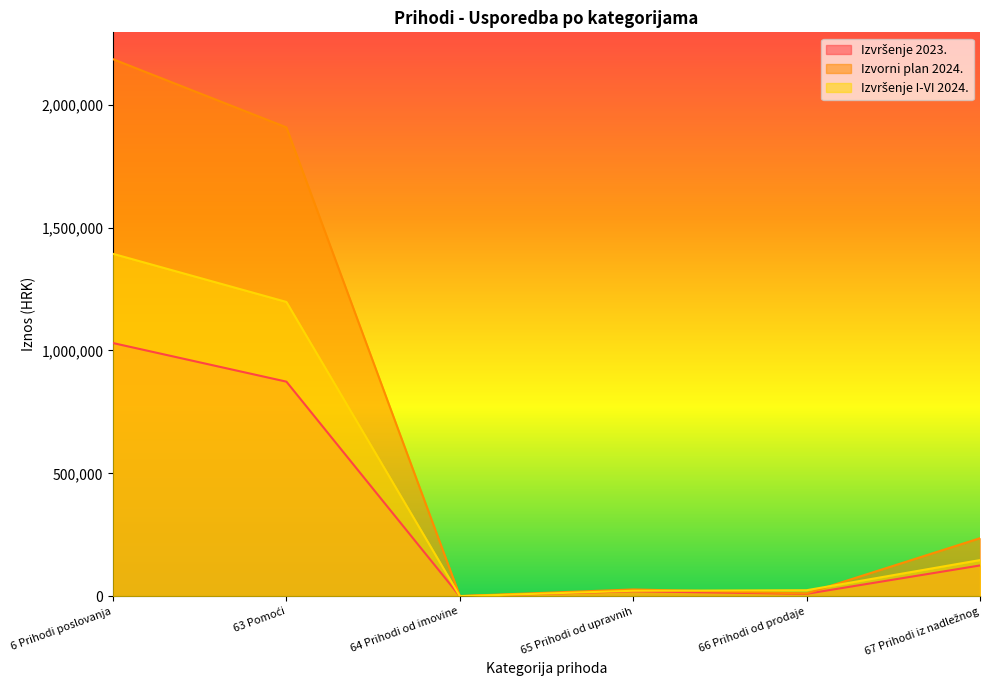

What is the label of the 4th point from the right?

64 Prihodi od imovine